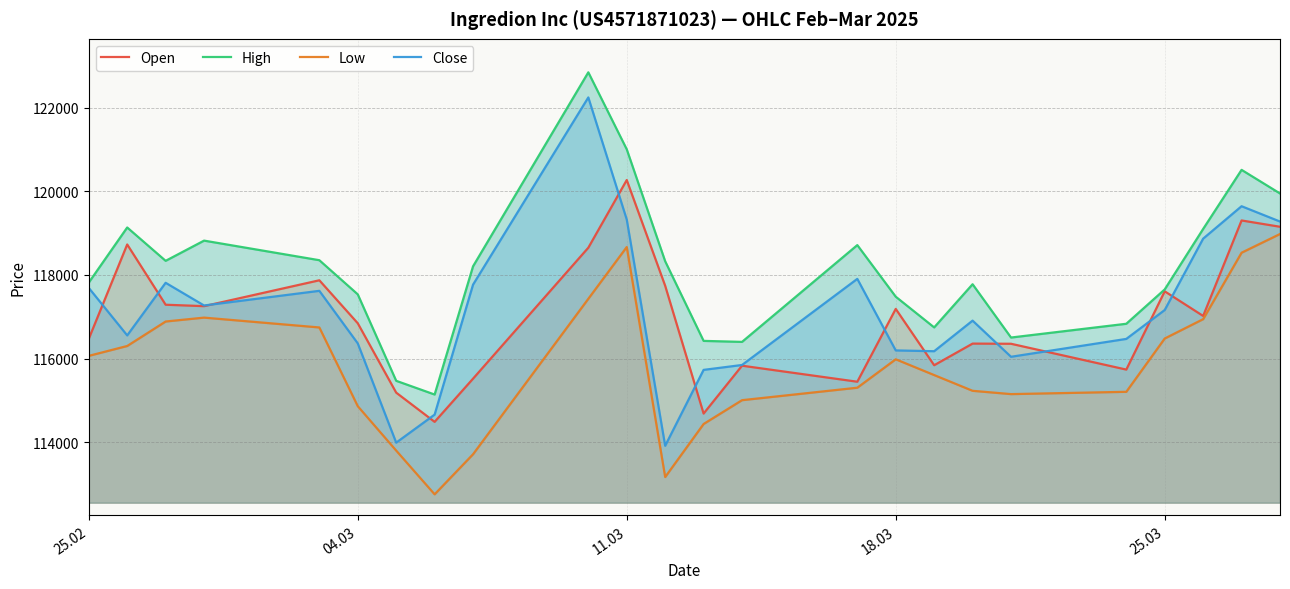

The value of Close at 11.03 is 119325. True or false?

True